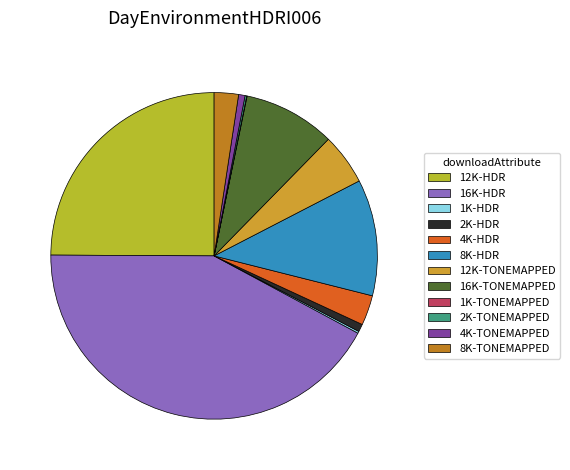

What is the smallest slice in the pie chart?

1K-TONEMAPPED